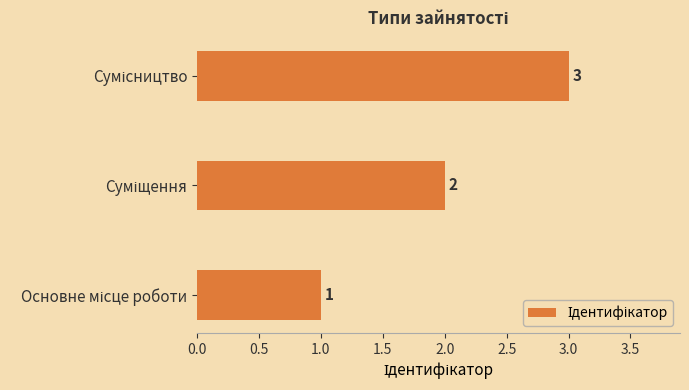

Count the values in the range 1 to 3.

3